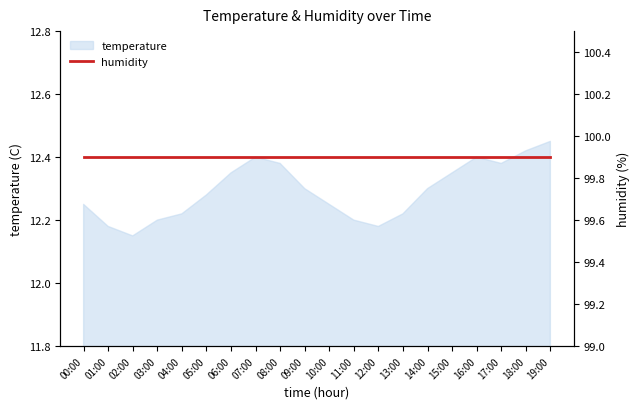

What is the average value?

12.3